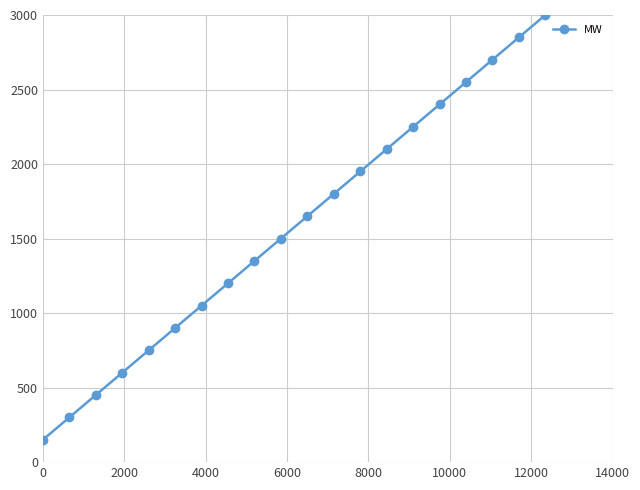

What is the value of the 6th point from the left?

900.0